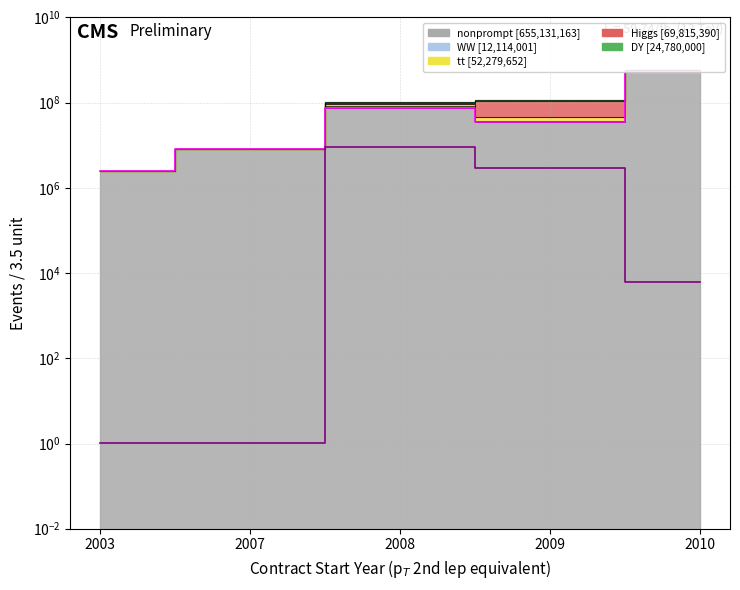

What is the total value across all series at 2003?

2433822.0